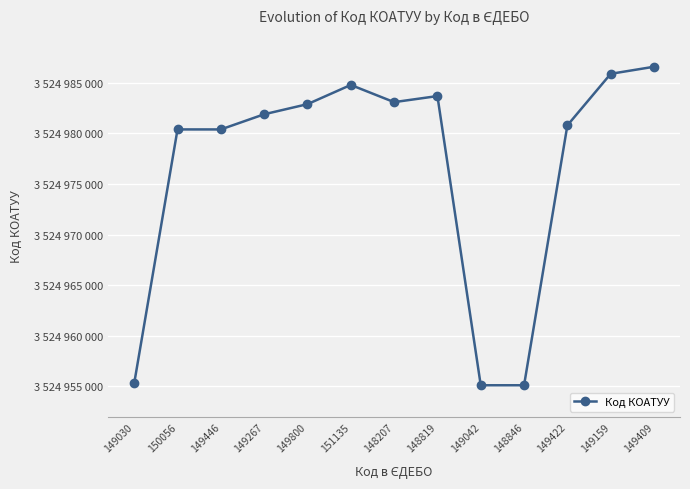

What is the difference between the maximum and minimum values?

31501